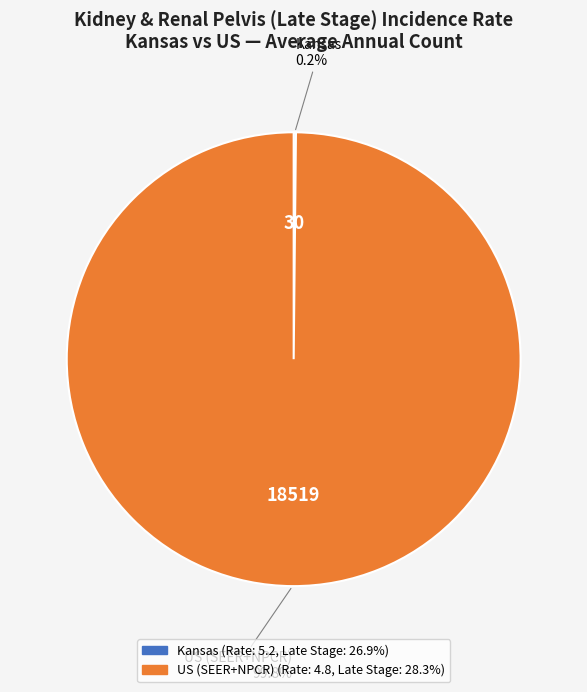

What is the largest slice in the pie chart?

US (SEER+NPCR)